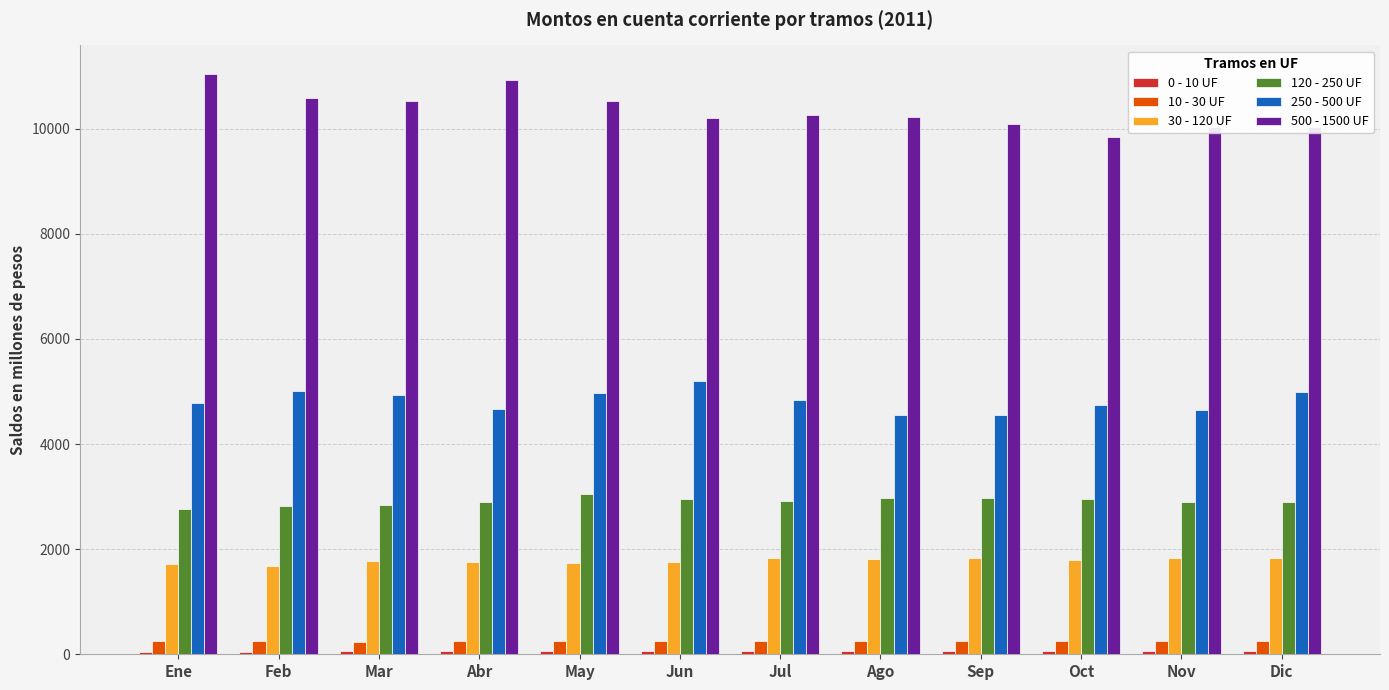

Where does the 10 - 30 UF series first go above 250?

Feb